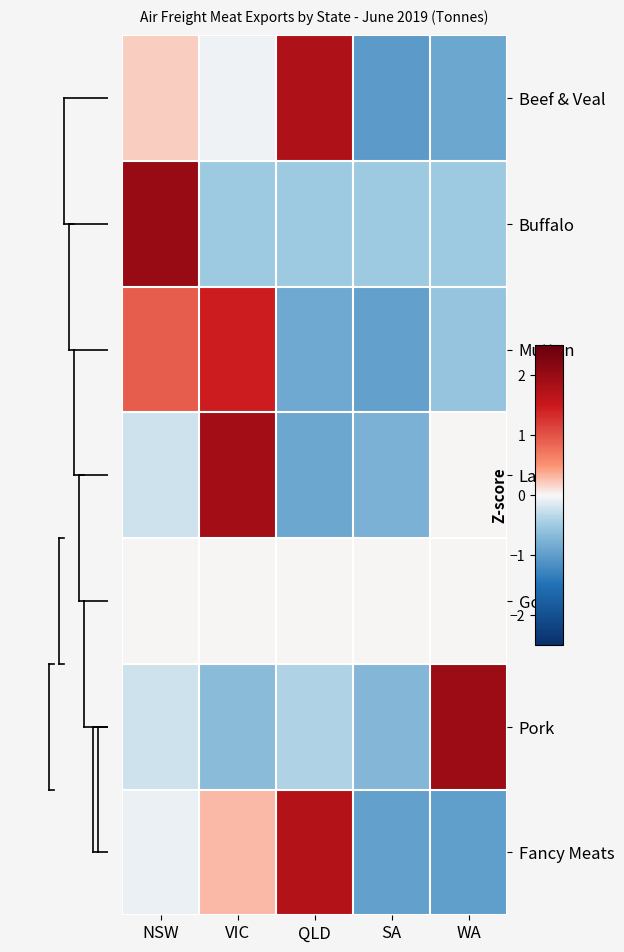

What is the total value across all series at NSW?

2.6